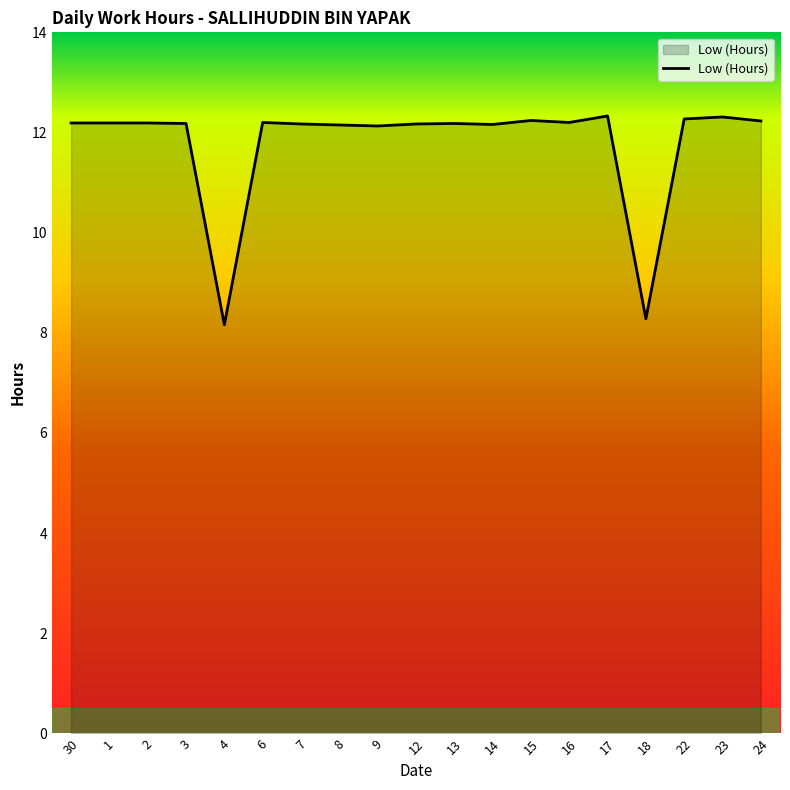

Where does the data first go above 12?

30